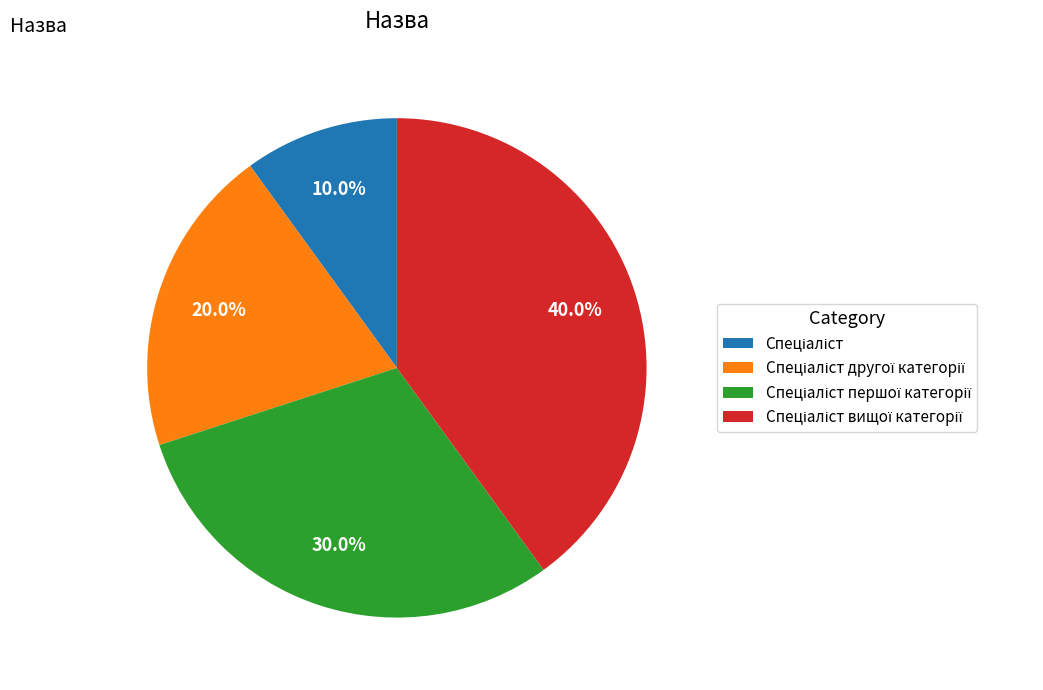

Is there a majority slice in this chart?

No